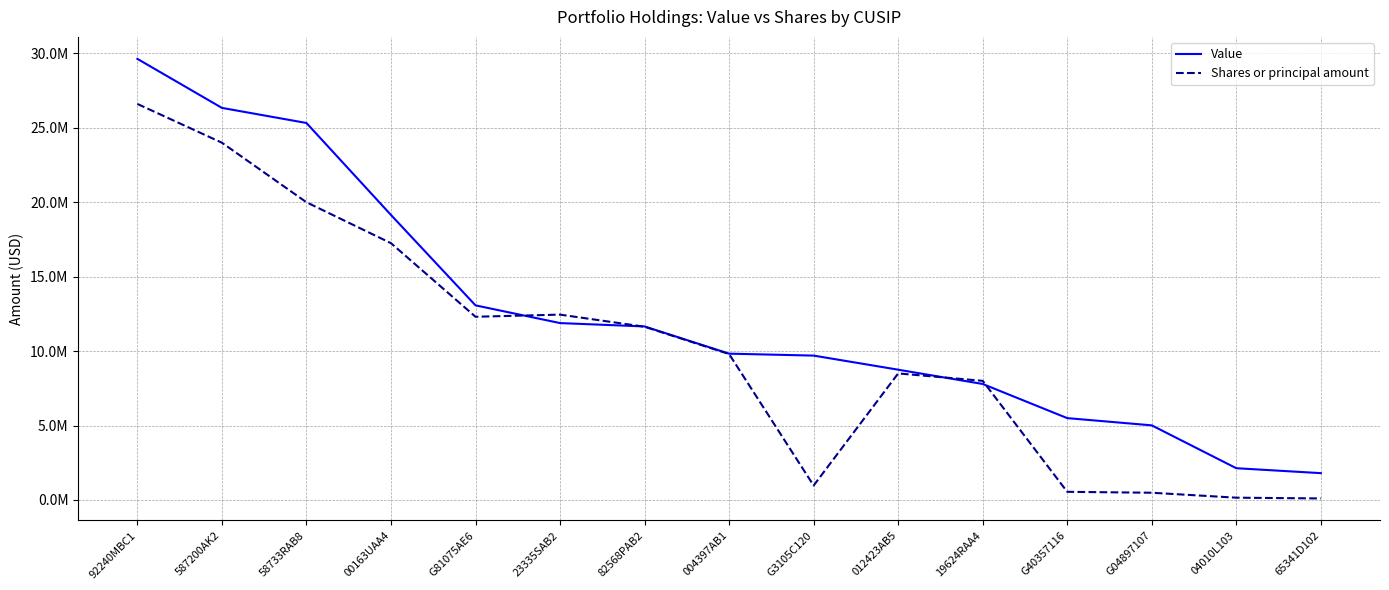

At how many categories does at least one series exceed 8982208?

9